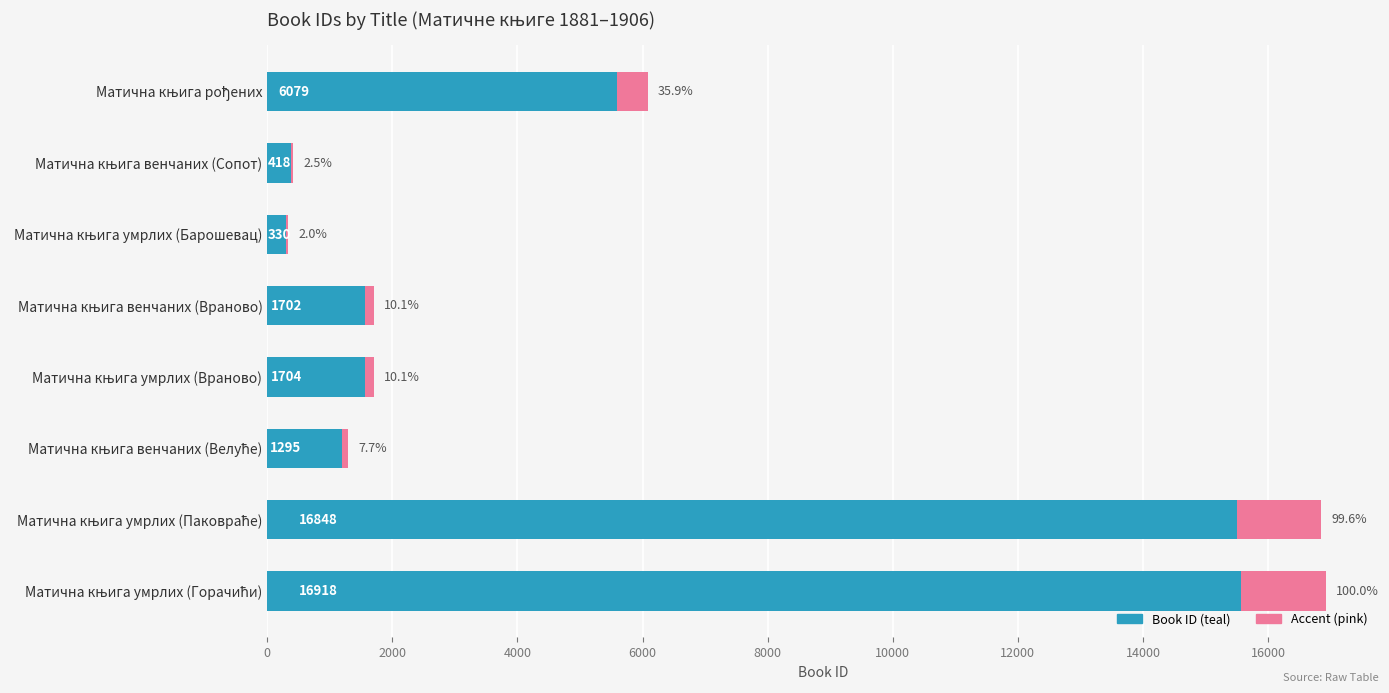

What is the average value of the Accent series?

452.9